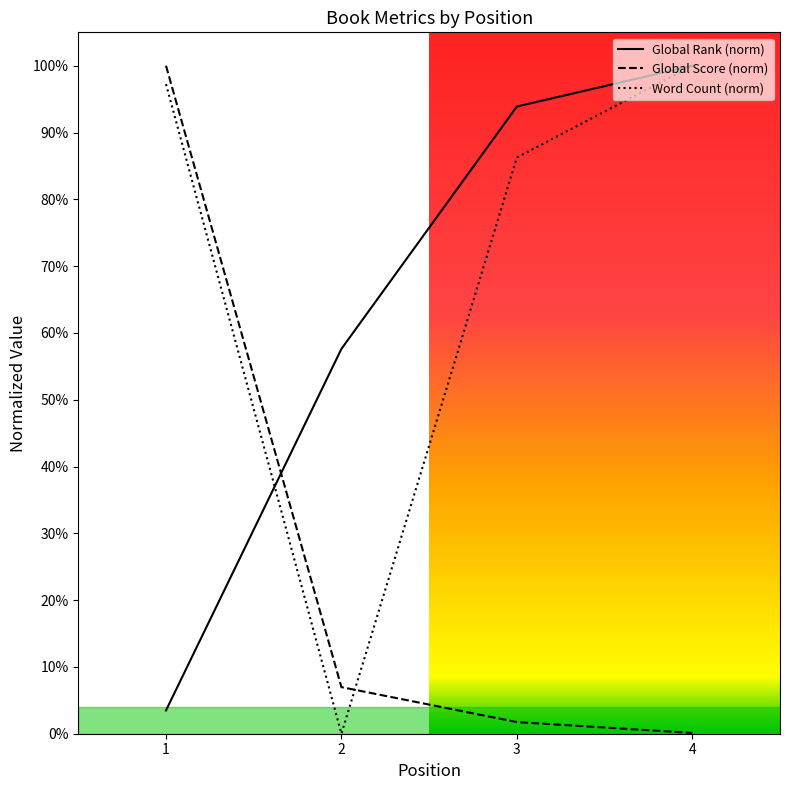

Where is Global Rank (norm) nearest to the value 0?

1